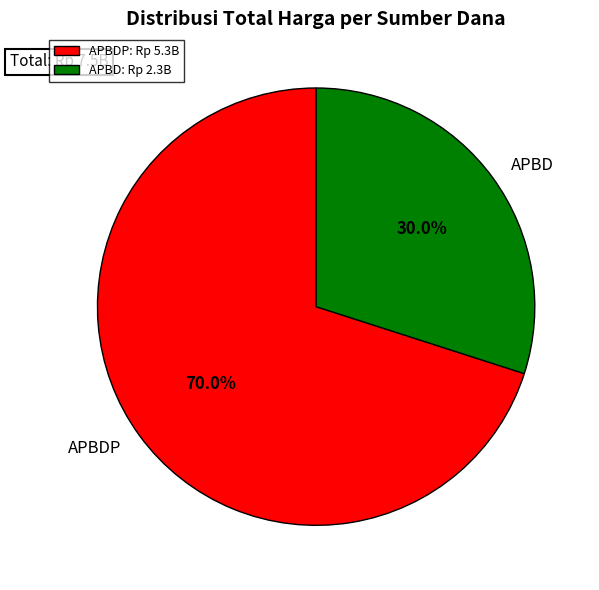

How many segments does this pie chart have?

2